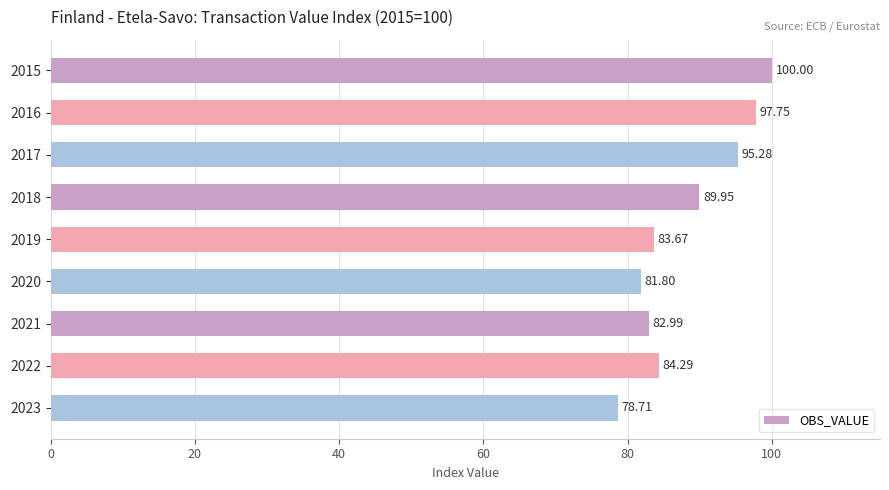

What is the difference between the maximum and minimum values?

21.3